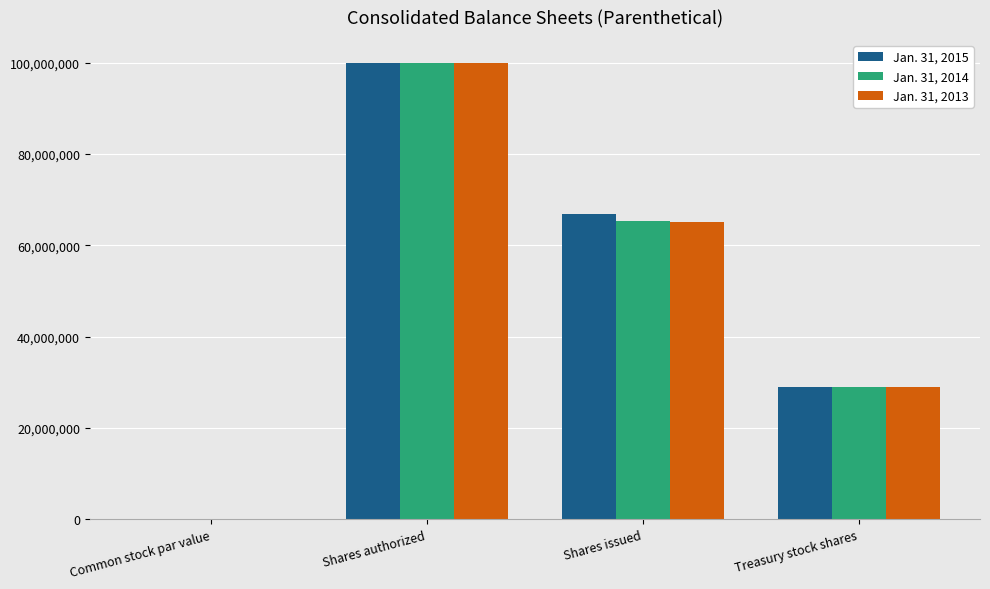

What is the total value across all series at Treasury stock shares?

86691000